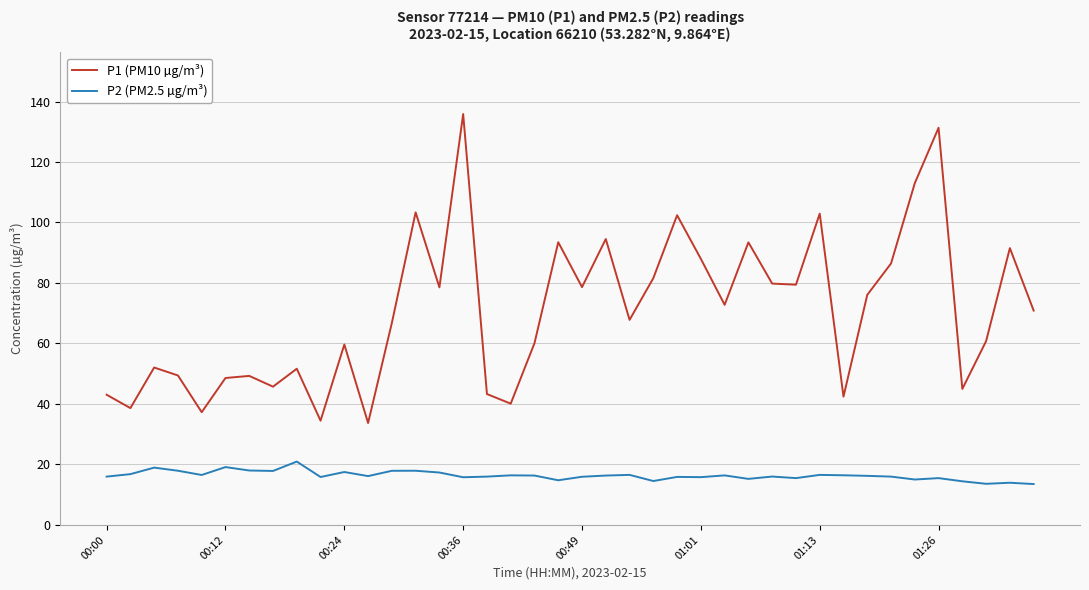

Count the number of data series in this chart.

2